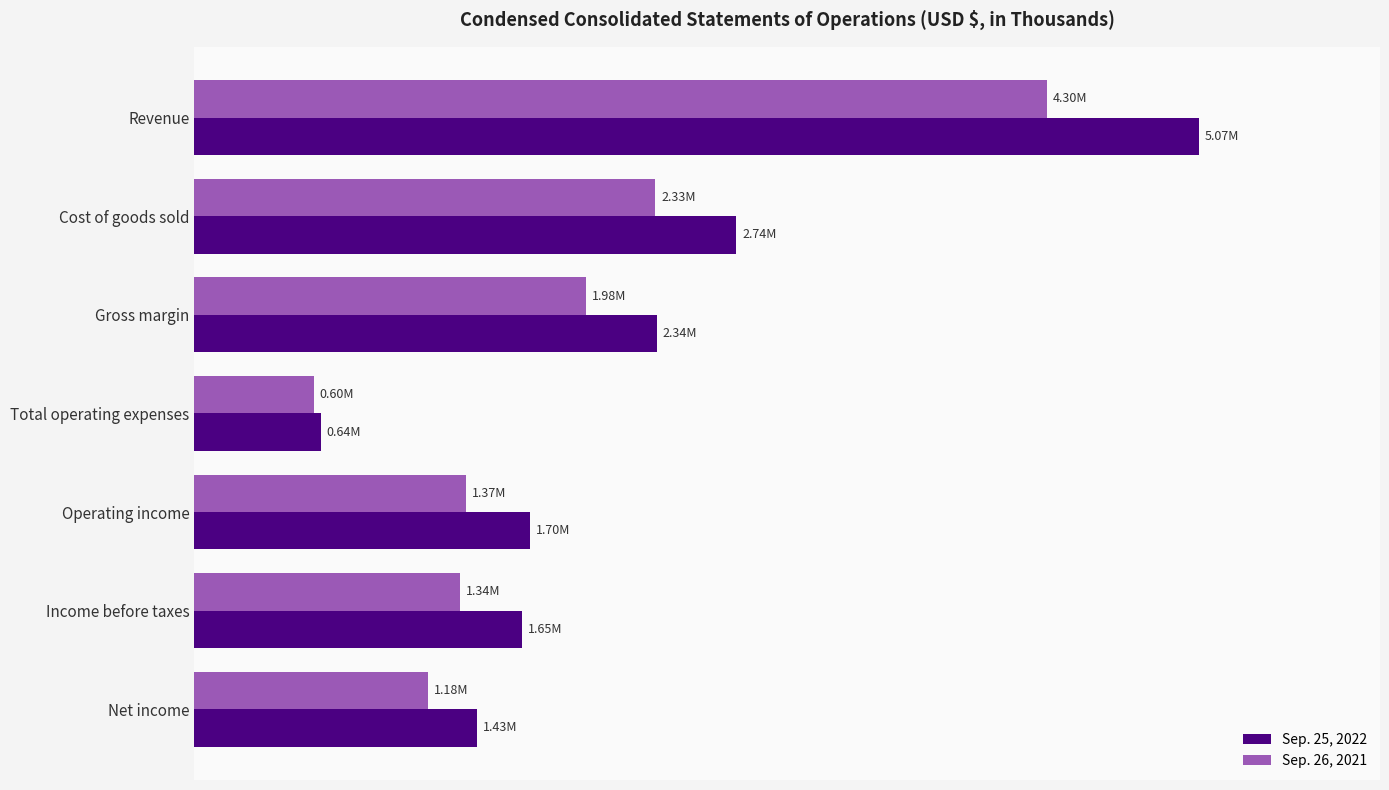

What are all the series names shown in the legend?

Sep. 25, 2022, Sep. 26, 2021